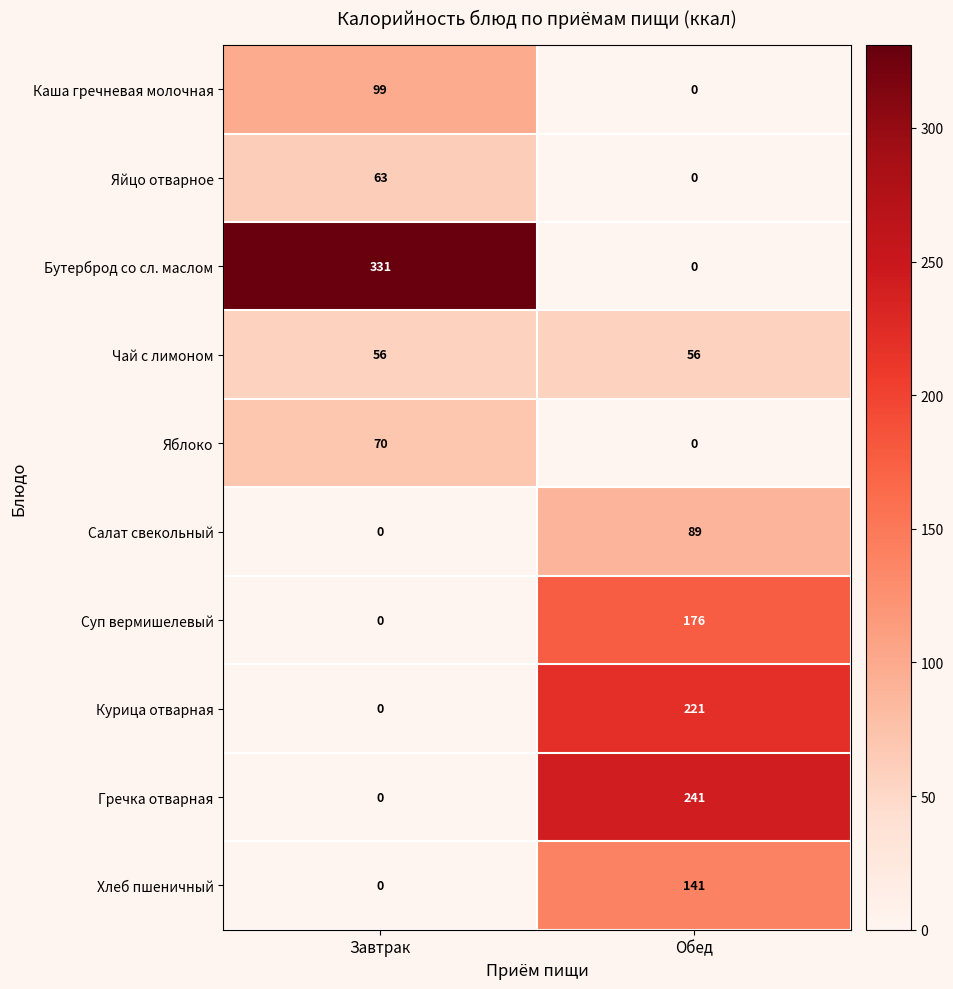

Reading right to left, transcribe all the data shown in this chart.

Каша гречневая молочная: Обед=0	Завтрак=99
Яйцо отварное: Обед=0	Завтрак=63
Бутерброд со сл. маслом: Обед=0	Завтрак=331
Чай с лимоном: Обед=56	Завтрак=56
Яблоко: Обед=0	Завтрак=70
Салат свекольный: Обед=89	Завтрак=0
Суп вермишелевый: Обед=176	Завтрак=0
Курица отварная: Обед=221	Завтрак=0
Гречка отварная: Обед=241	Завтрак=0
Хлеб пшеничный: Обед=141	Завтрак=0